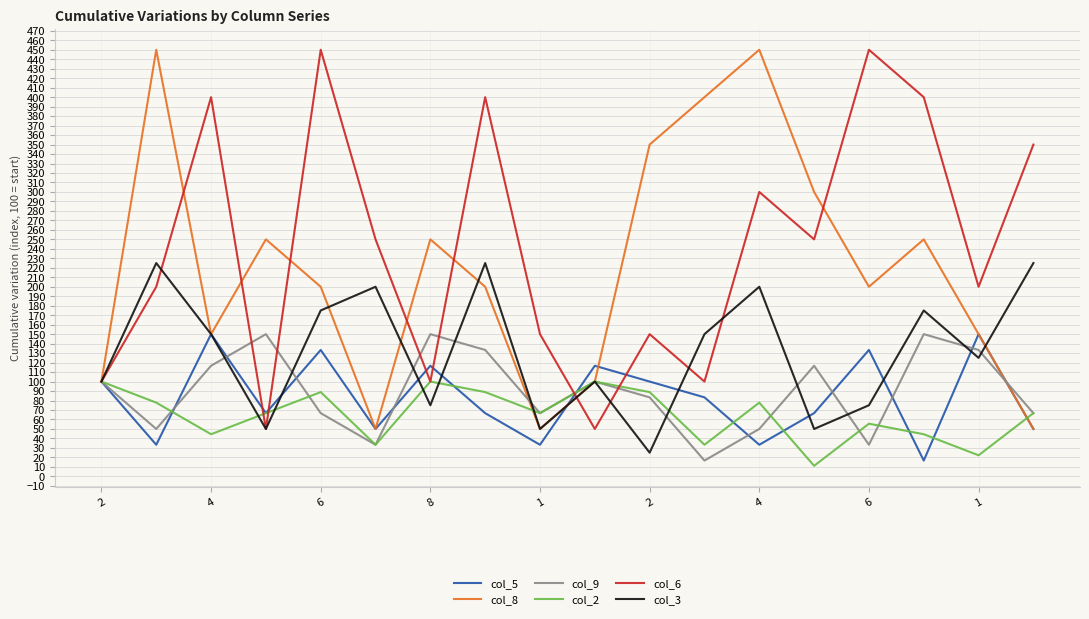

What is the minimum value shown in the chart?

11.1